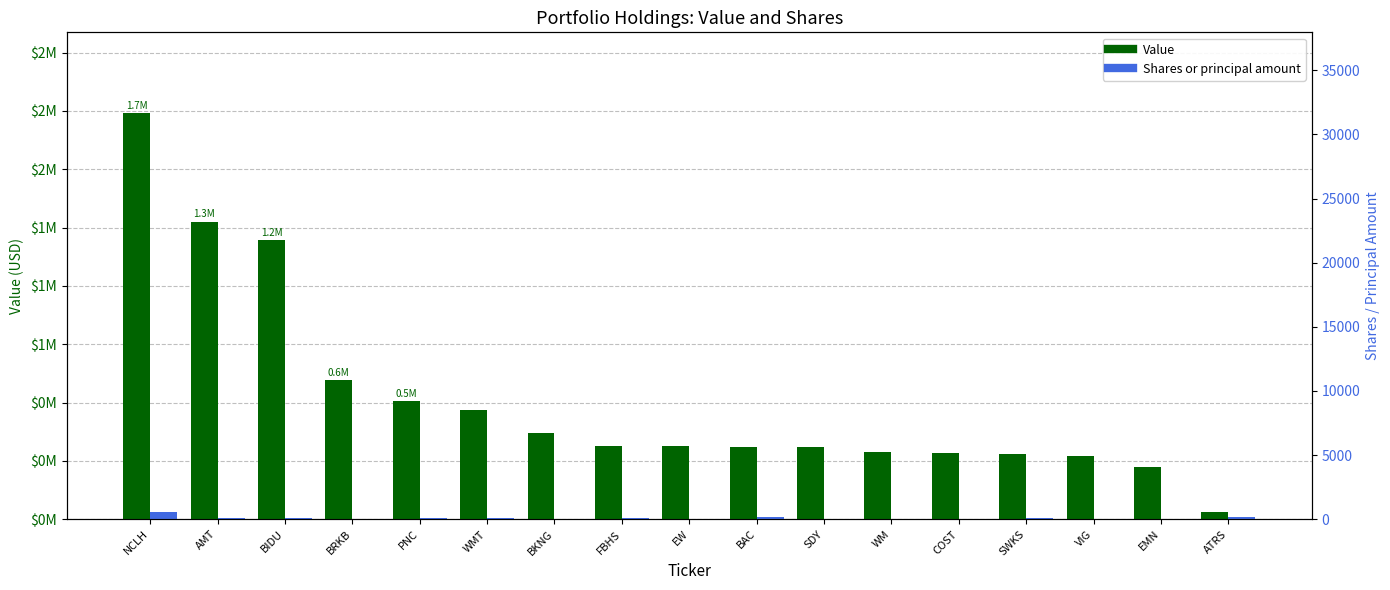

What is the difference between the highest and lowest values at BIDU?

1189739